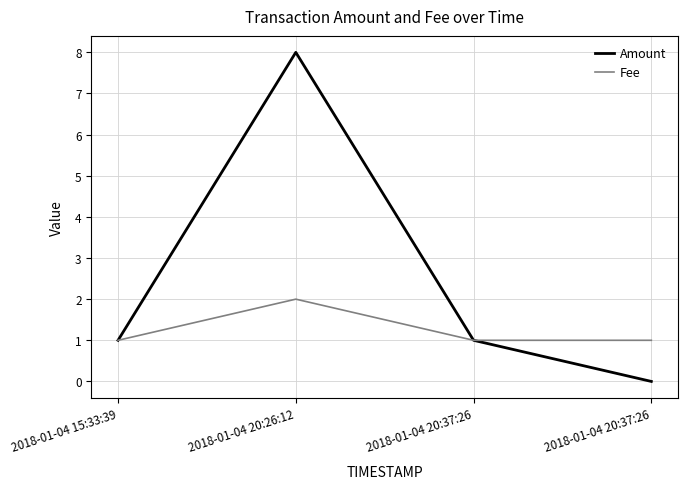

Does the chart have visible grid lines?

Yes